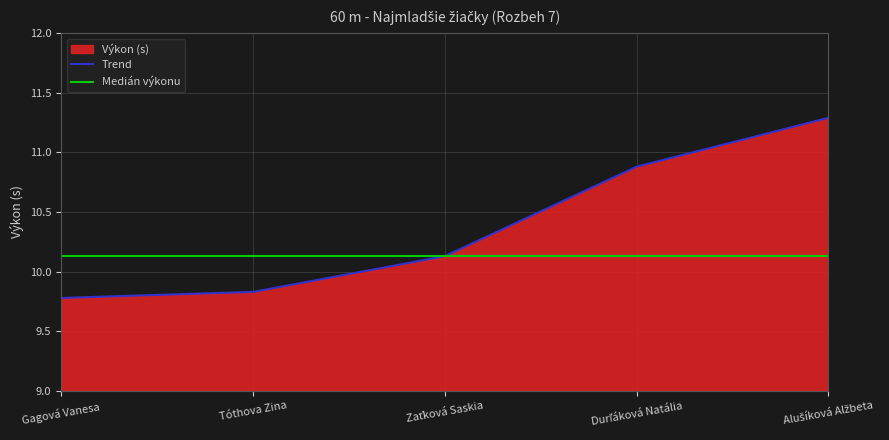

What is the difference between the second highest and second lowest values?

1.1